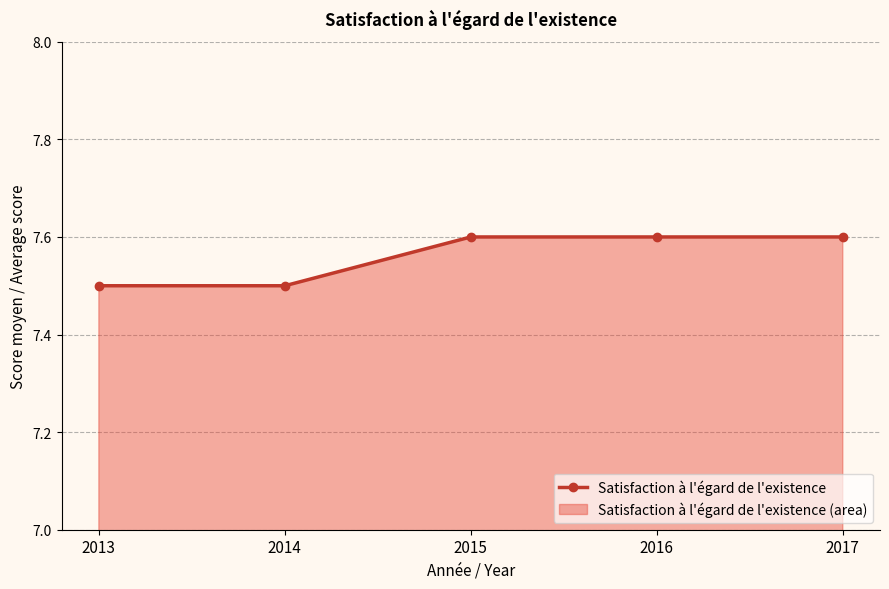

What is the value of the 2nd point from the left?

7.5